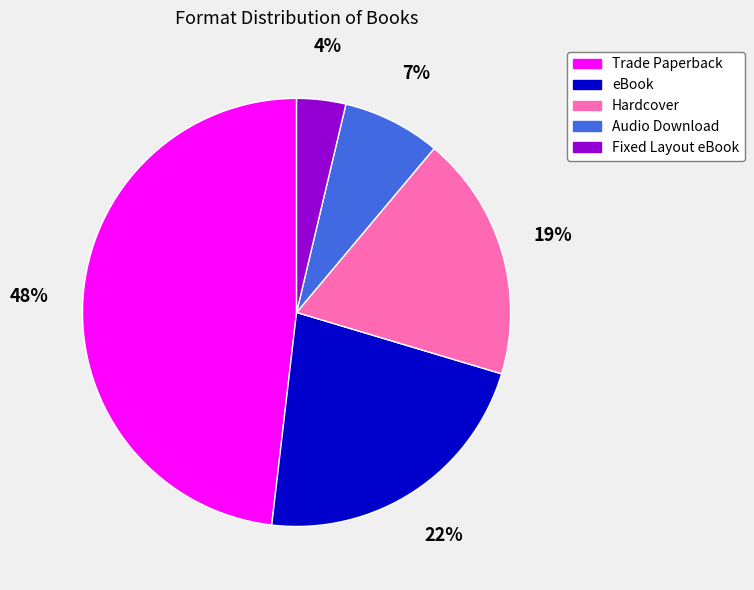

How many segments does this pie chart have?

5